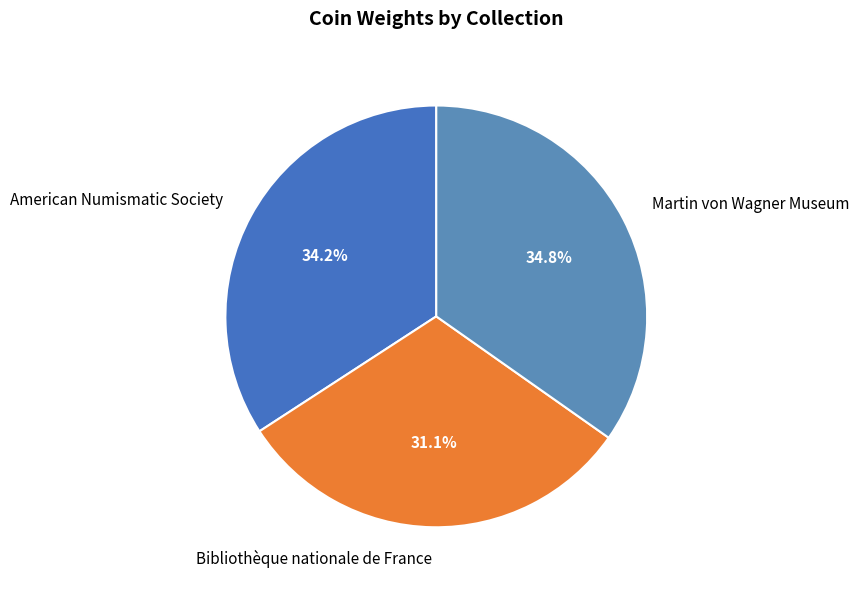

To the nearest percent, what portion does Bibliothèque nationale de France represent?

31%